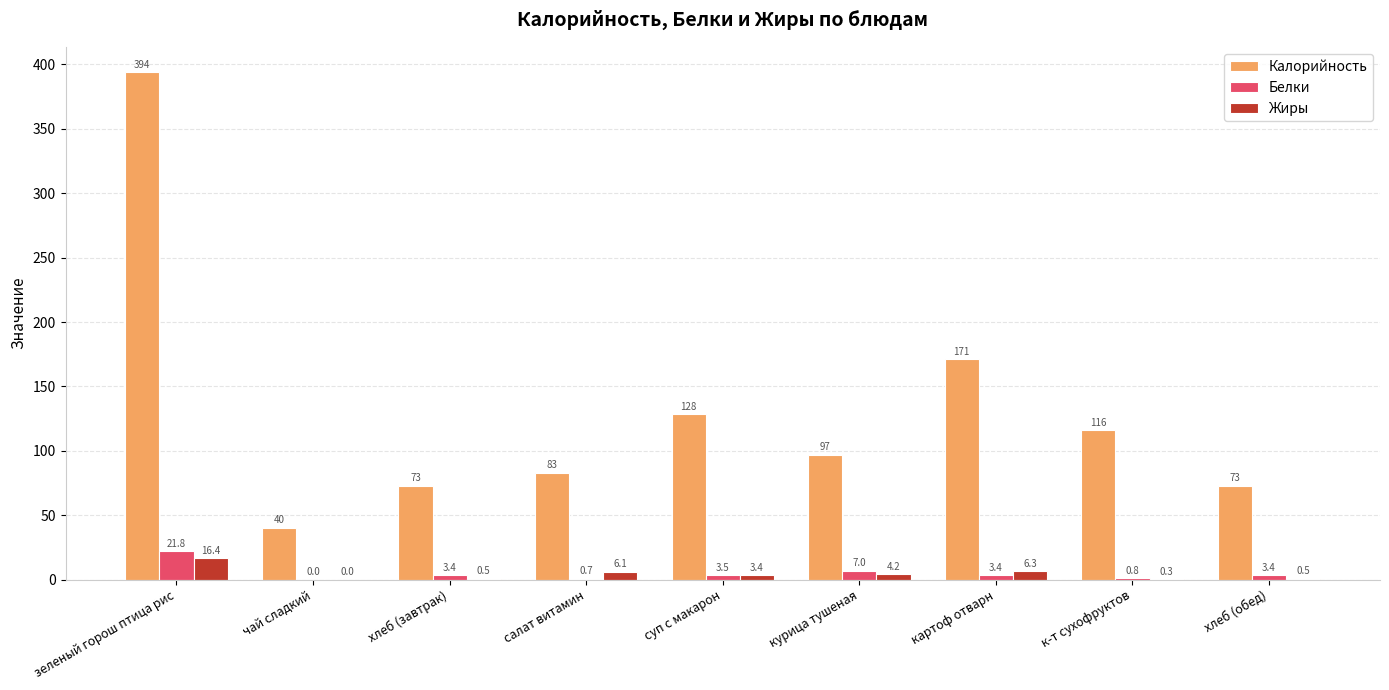

How many groups of bars are there?

9